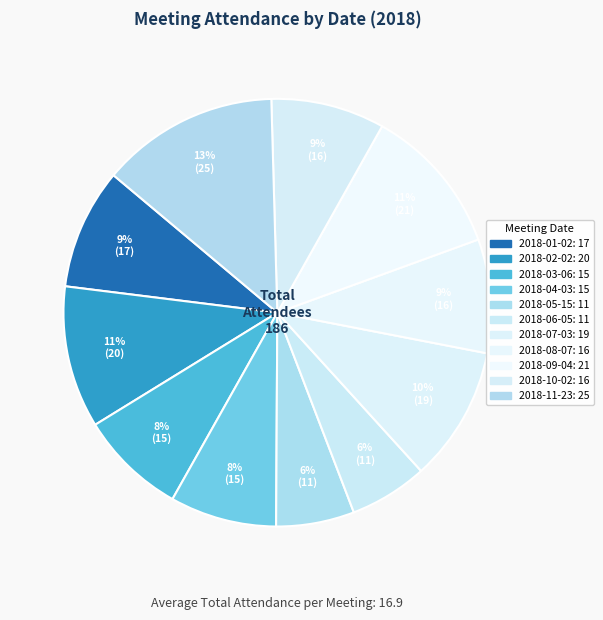

Is 2018-11-23 the majority of the pie?

No